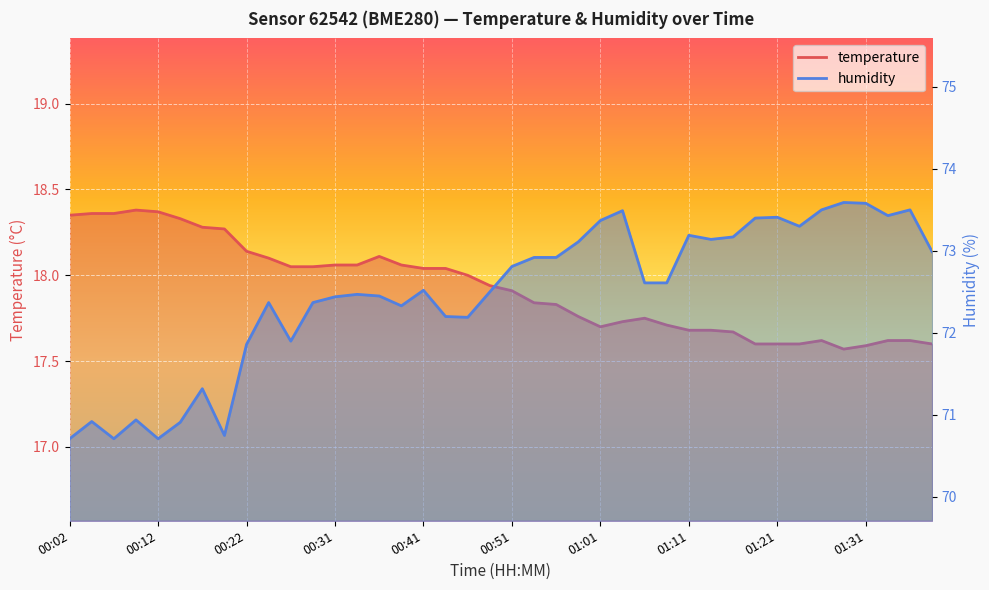

What is the greatest value displayed?

73.6